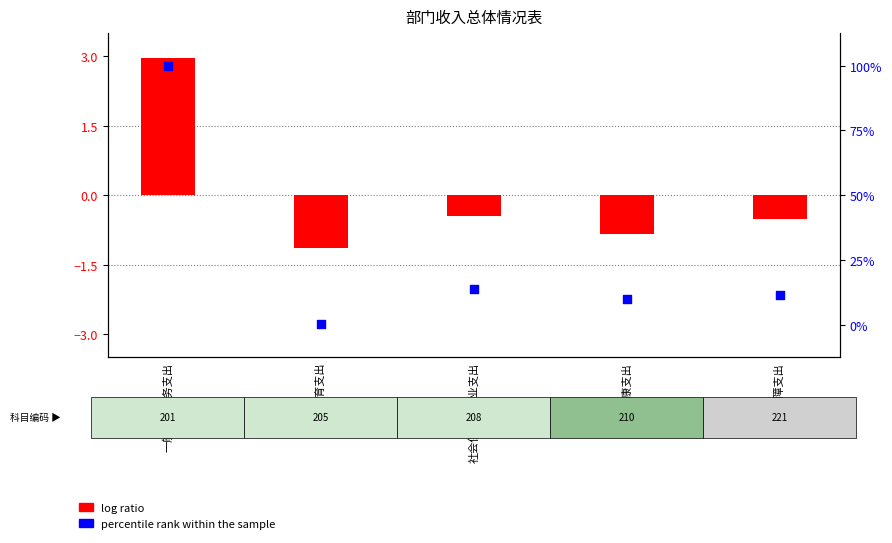

Which series contains the highest Y value?

percentile rank within the sample